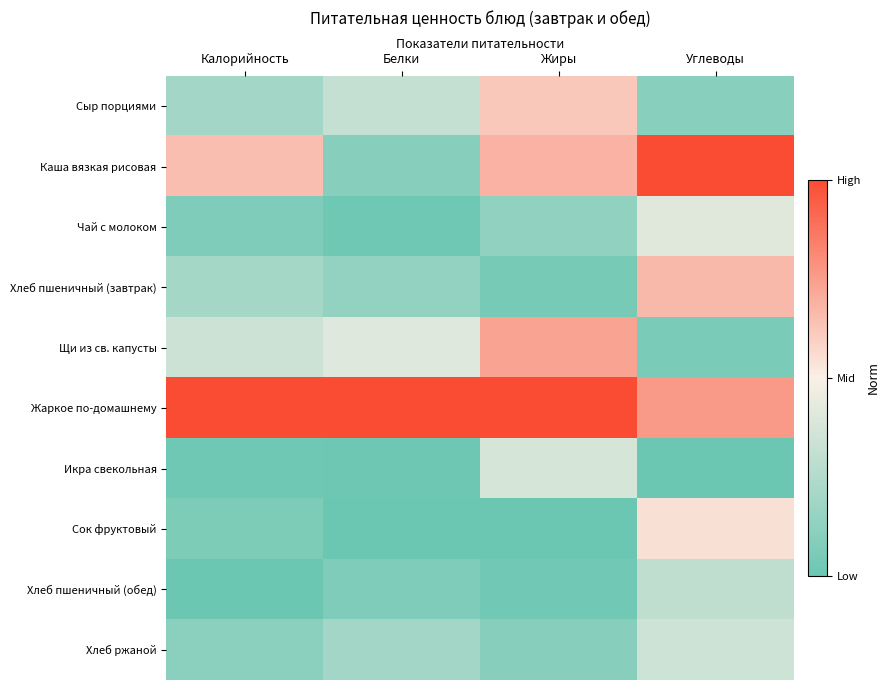

Reading left to right, transcribe all the data shown in this chart.

Сыр порциями: Калорийность=0.2	Белки=0.3	Жиры=0.6	Углеводы=0.1
Каша вязкая рисовая: Калорийность=0.7	Белки=0.1	Жиры=0.7	Углеводы=1.0
Чай с молоком: Калорийность=0.1	Белки=0.0	Жиры=0.1	Углеводы=0.4
Хлеб пшеничный (завтрак): Калорийность=0.2	Белки=0.1	Жиры=0.0	Углеводы=0.7
Щи из св. капусты: Калорийность=0.3	Белки=0.4	Жиры=0.7	Углеводы=0.1
Жаркое по-домашнему: Калорийность=1.0	Белки=1.0	Жиры=1.0	Углеводы=0.8
Икра свекольная: Калорийность=0.0	Белки=0.0	Жиры=0.4	Углеводы=0.0
Сок фруктовый: Калорийность=0.1	Белки=0.0	Жиры=0.0	Углеводы=0.5
Хлеб пшеничный (обед): Калорийность=0.0	Белки=0.1	Жиры=0.0	Углеводы=0.3
Хлеб ржаной: Калорийность=0.1	Белки=0.2	Жиры=0.1	Углеводы=0.3